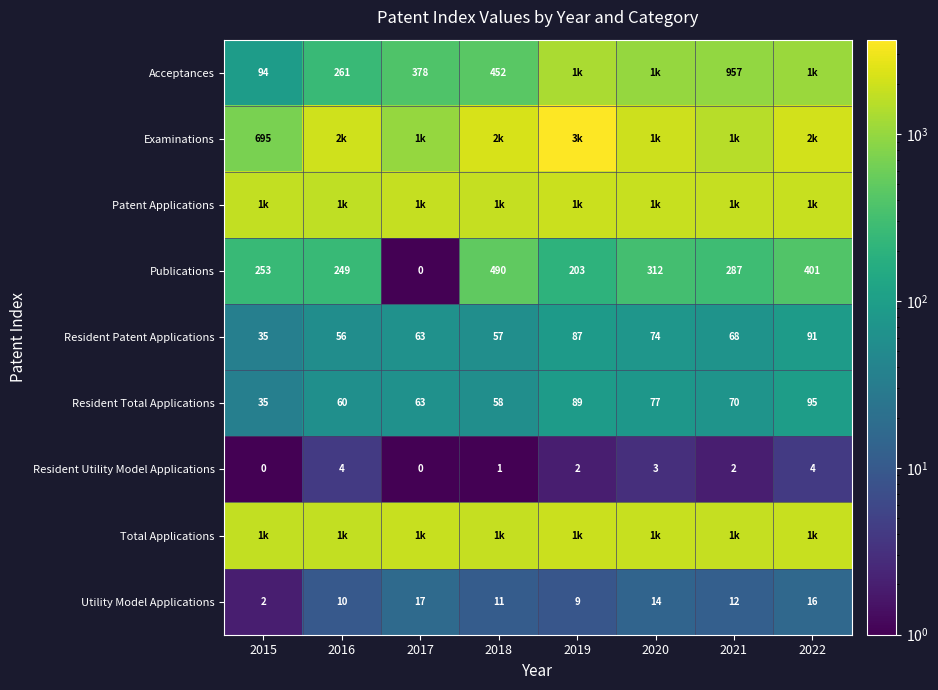

Is it true that Acceptances equals 186 at 2018?

False